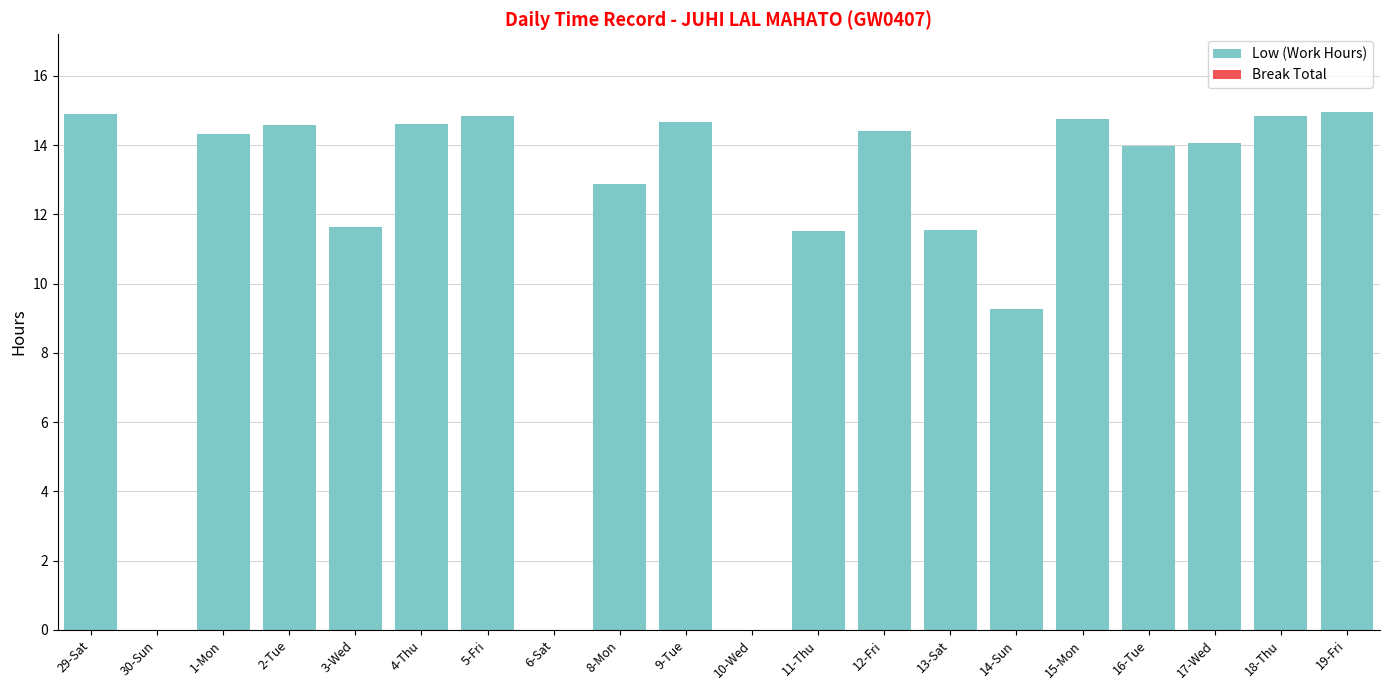

Between 16-Tue and 4-Thu, which is larger?

4-Thu